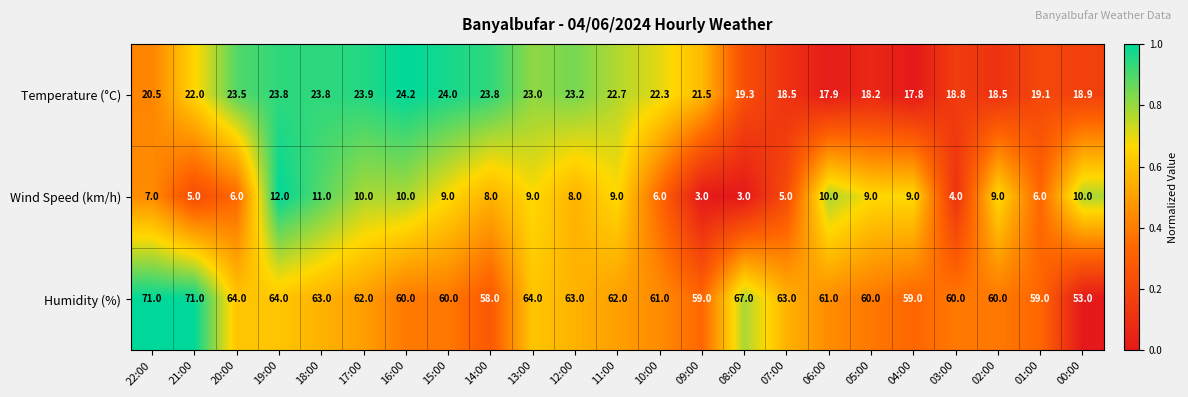

At which category is the sum across all series the highest?

19:00